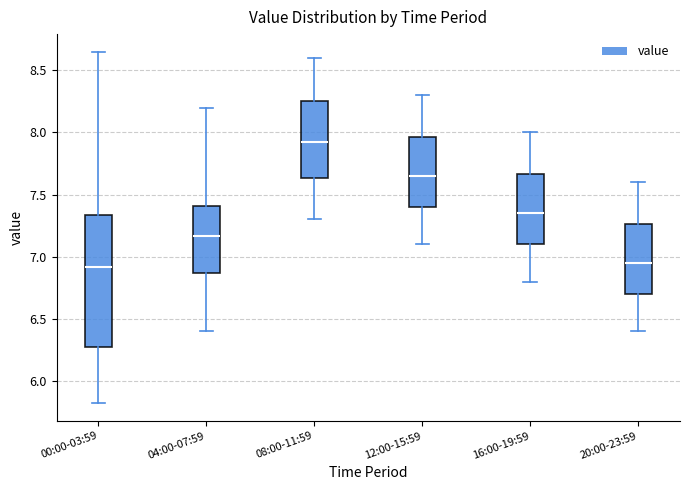

Where is the lower edge of the box for 04:00-07:59 on the y-axis? The values are not printed on the chart, so give them approximately, as read against the axis.

6.85